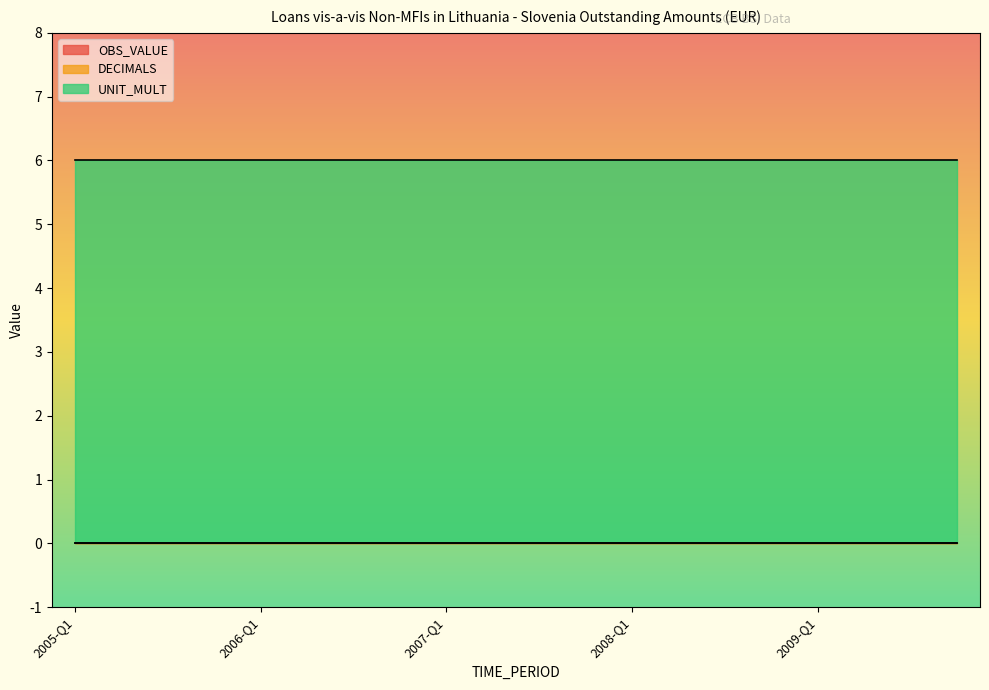

What is the sum of all UNIT_MULT values?

120